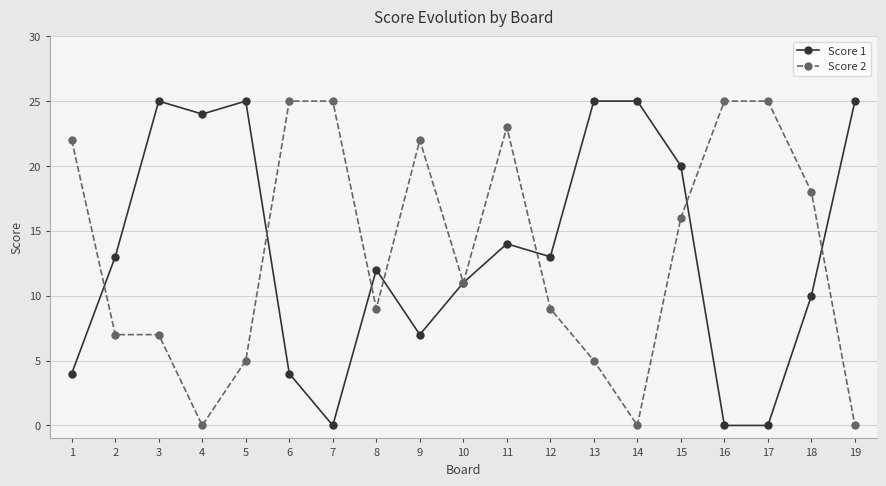

What is the difference between the maximum and minimum values in the Score 1 series?

25